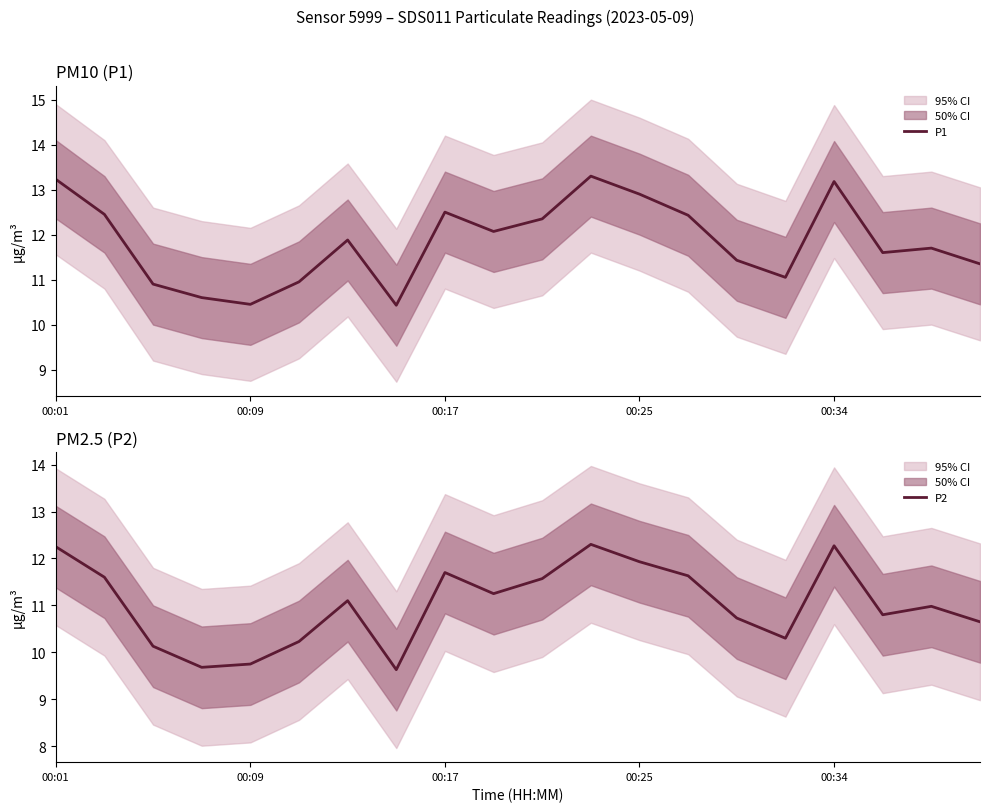

What is the minimum value for P2?

9.6